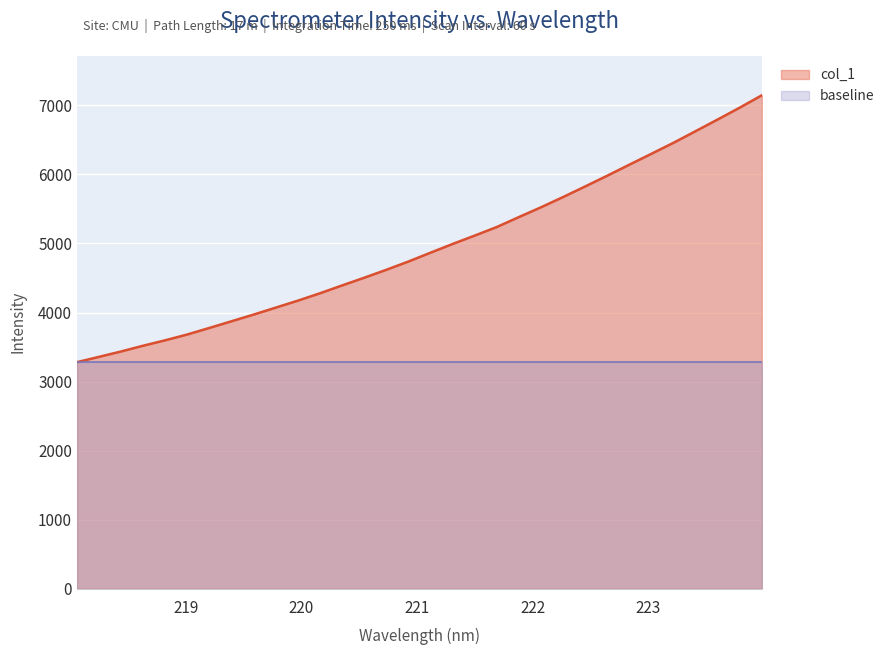

The chart shows a value of 9488.4 at 223.5987. True or false?

False